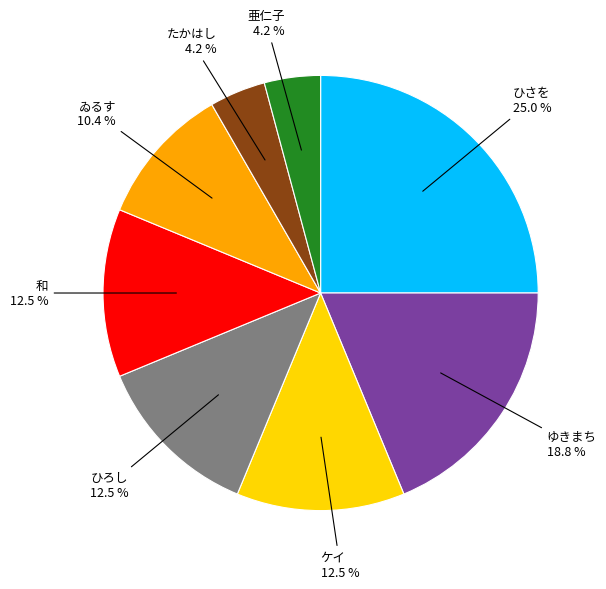

Is there a majority slice in this chart?

No